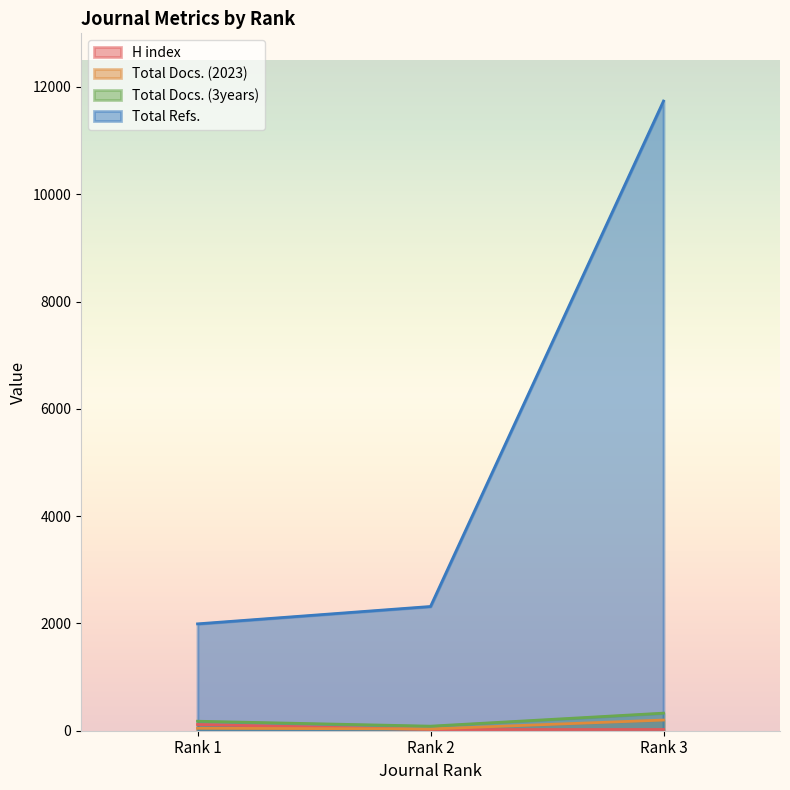

What is the approximate value of Total Docs. (3years) at Rank 3, to the nearest 5?

330